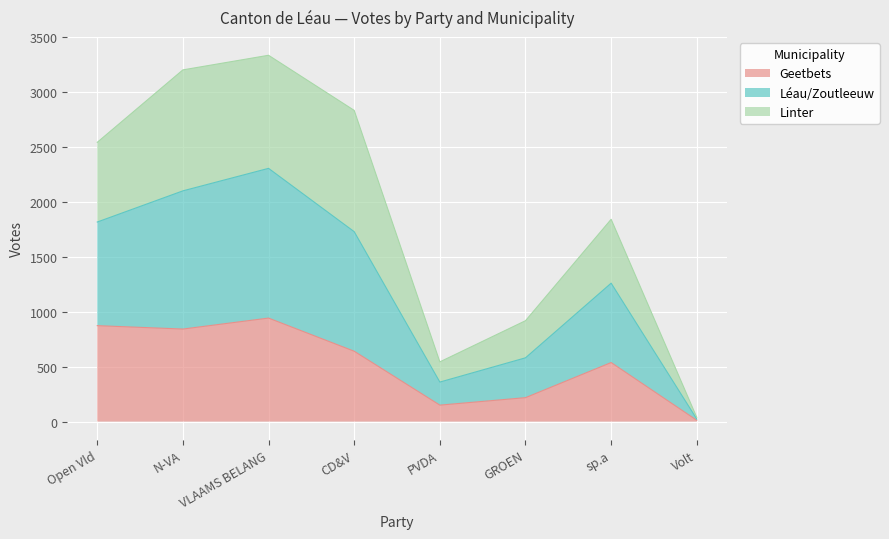

Between GROEN and Volt, which series saw the biggest shift?

Léau/Zoutleeuw